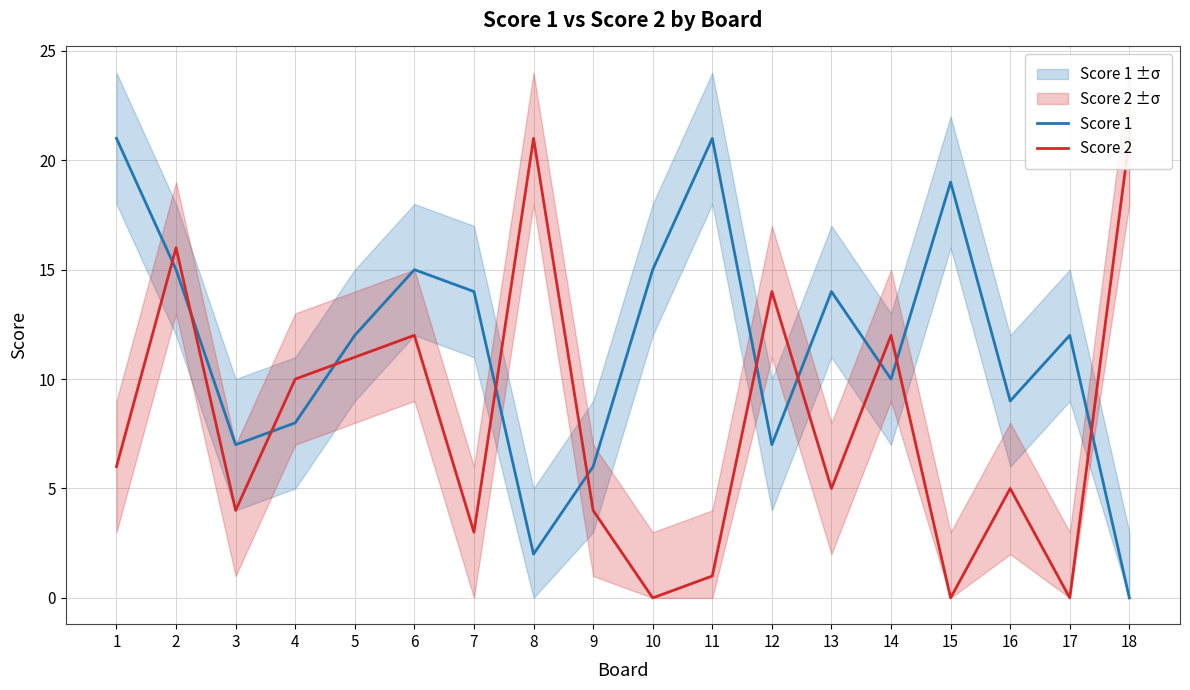

At which label does Score 1 first exceed 12?

1